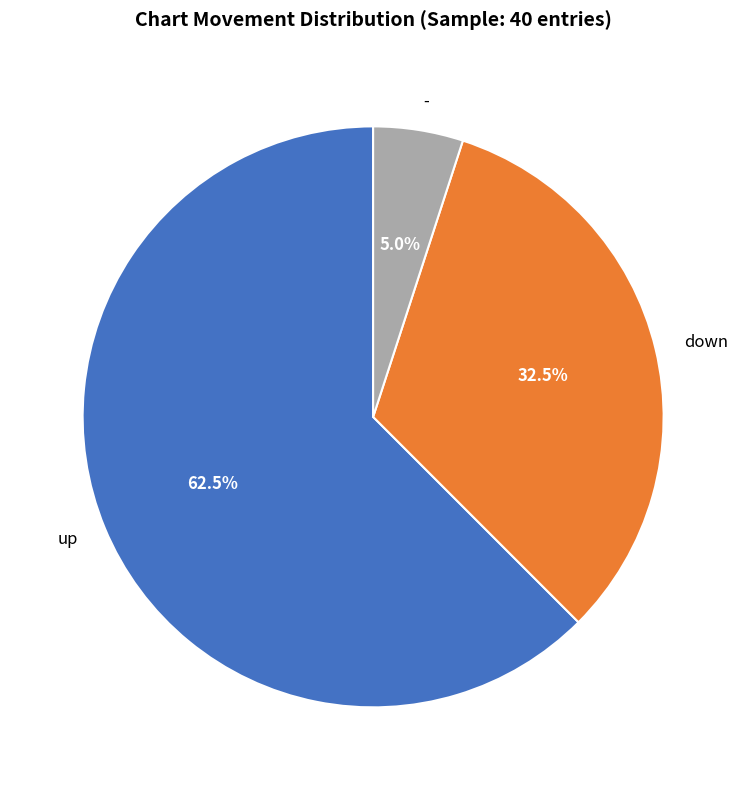

Rank the categories by value from highest to lowest.

up, down, -